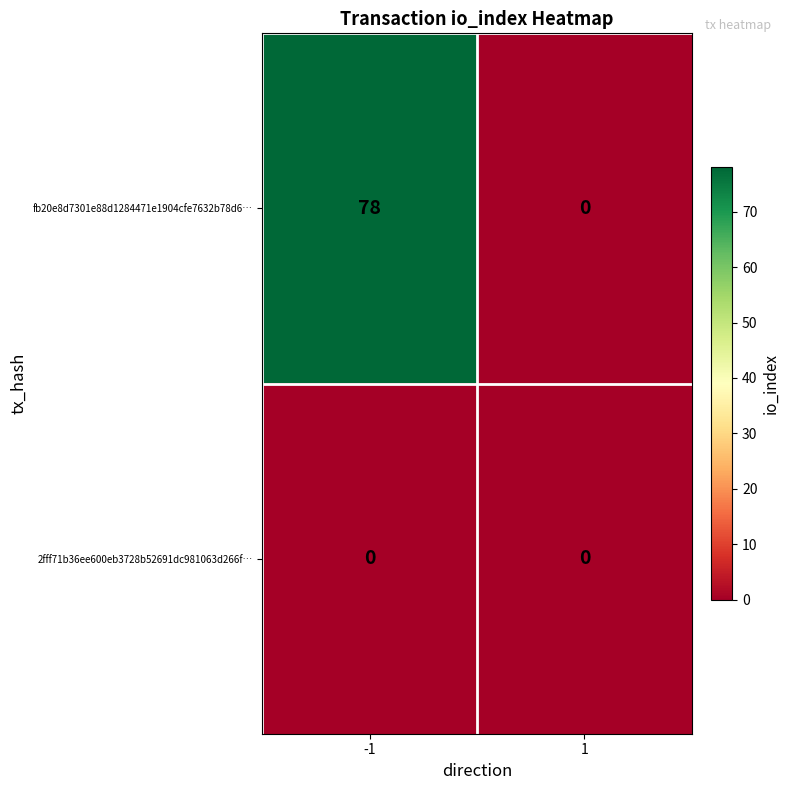

Rank the series at -1 from highest to lowest value.

fb20e8d7301e88d1284471e1904cfe7632b78d6…, 2fff71b36ee600eb3728b52691dc981063d266f…